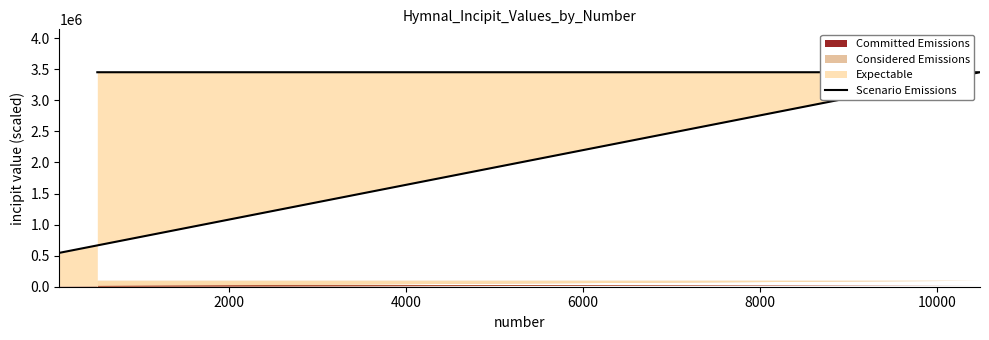

How many lines are shown in the chart?

1